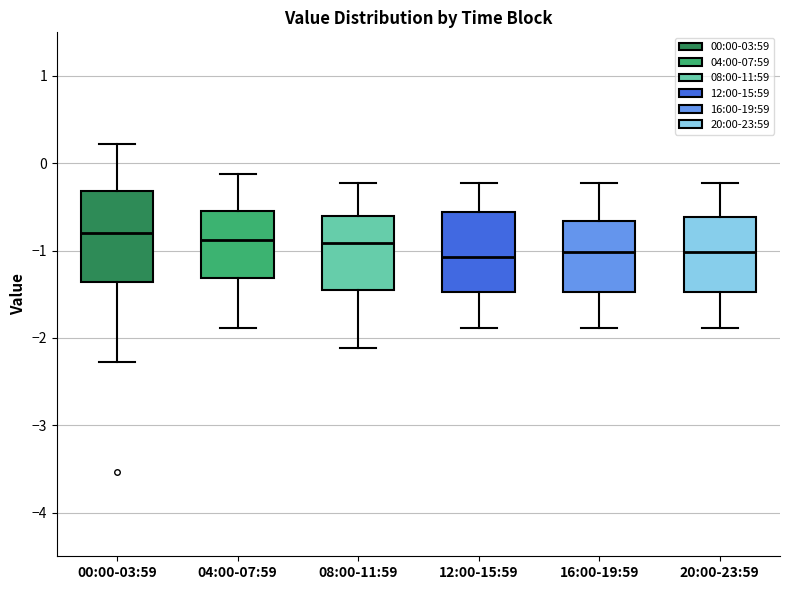

Where does the median line of the box for 12:00-15:59 sit on the y-axis? The values are not printed on the chart, so give them approximately, as read against the axis.

-1.1